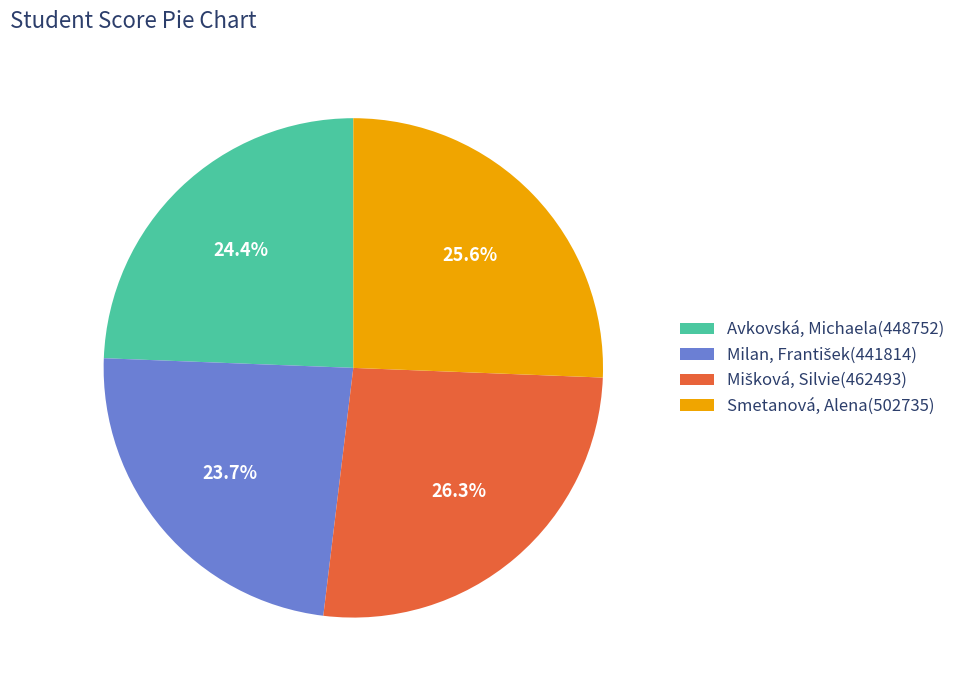

Is there any slice that represents more than half of the pie?

No